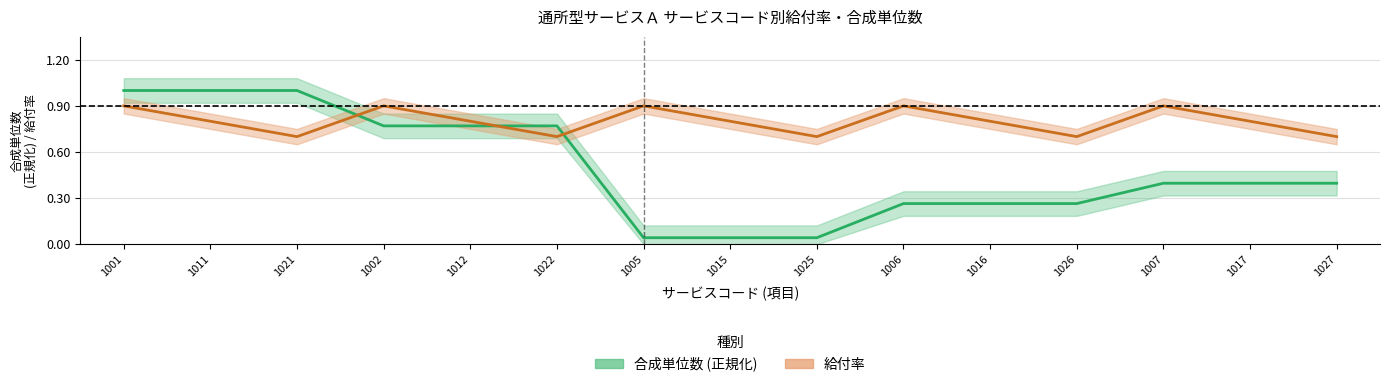

How many lines are shown in the chart?

2